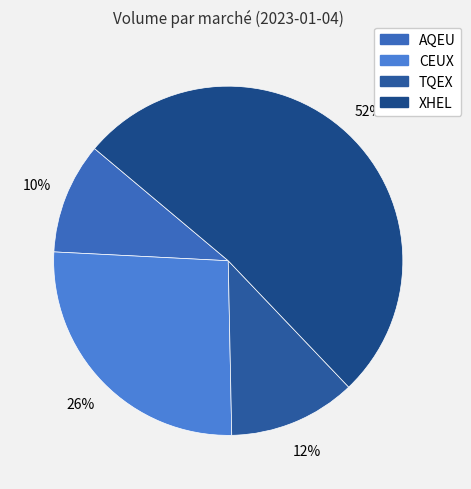

True or false: TQEX accounts for 21% of the total.

False